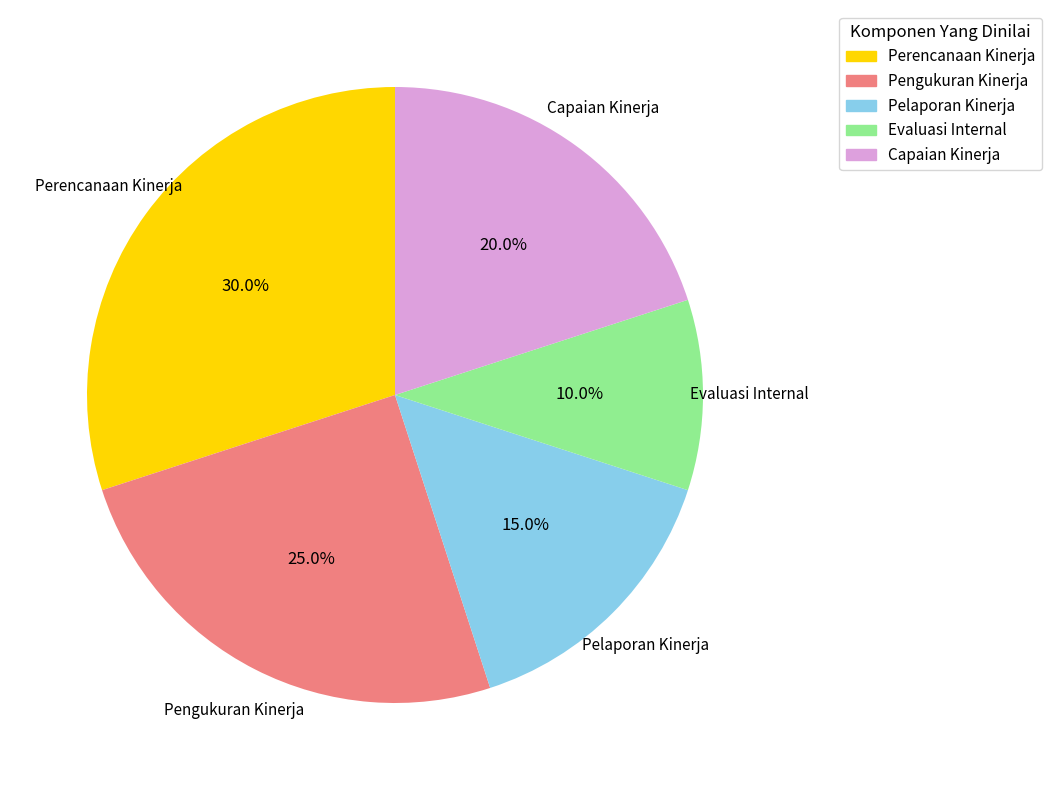

Is there any slice that represents more than half of the pie?

No